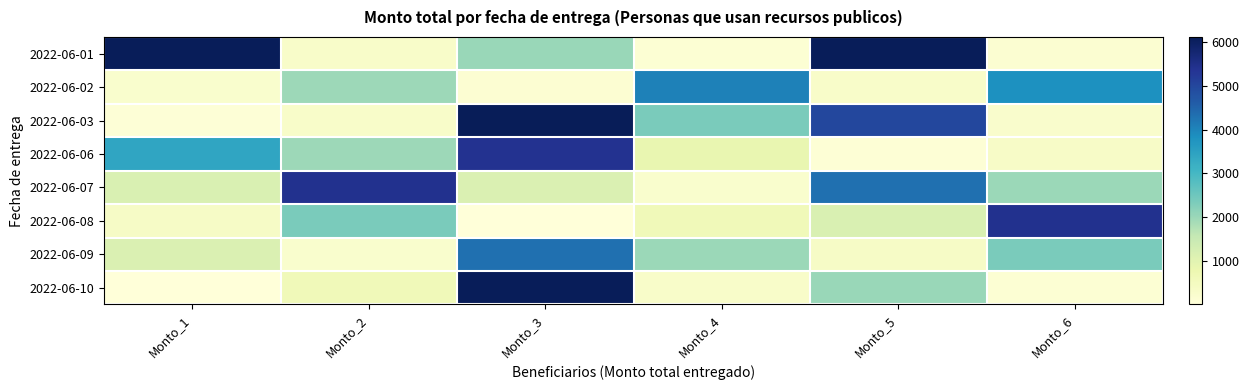

What is the total value across all series at Monto_6?

14443.5